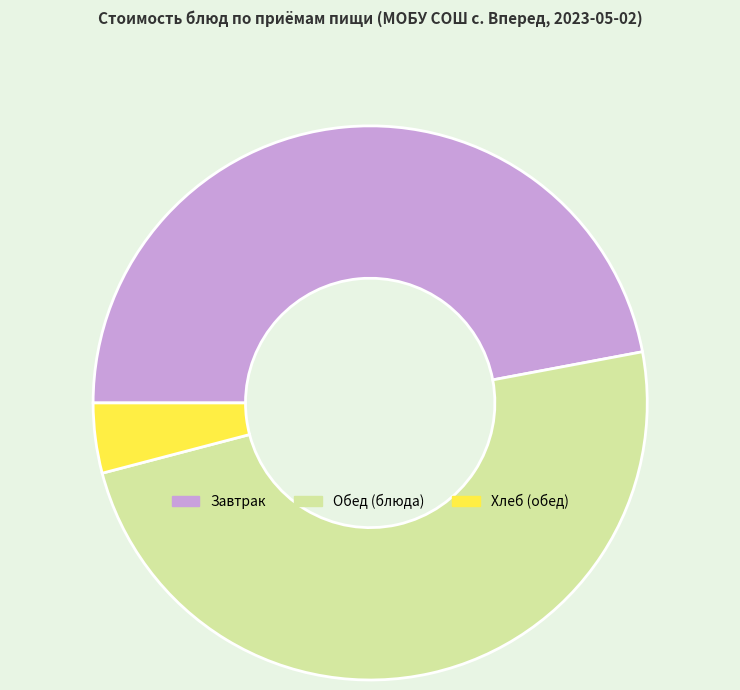

Approximately how many times larger is the value at Обед (блюда) compared to Хлеб (обед)?

12.0